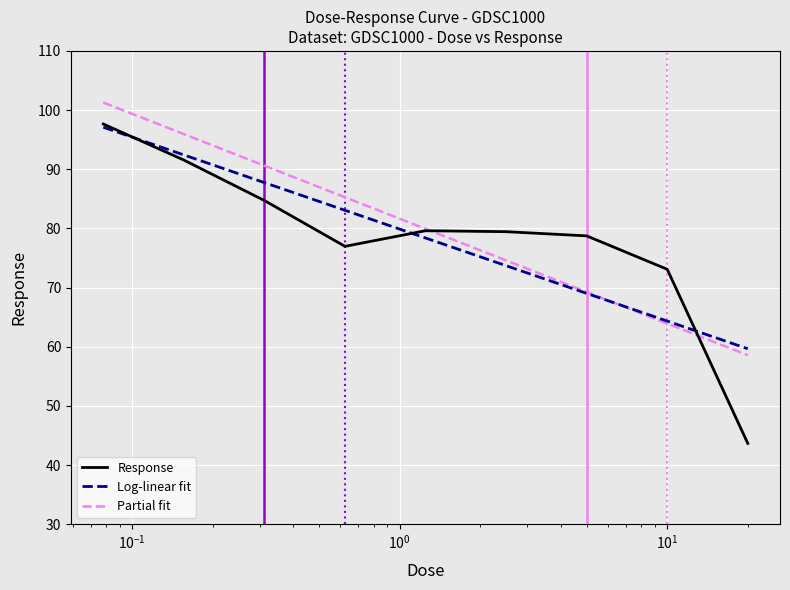

At which label does the data first exceed 79?

0.078125